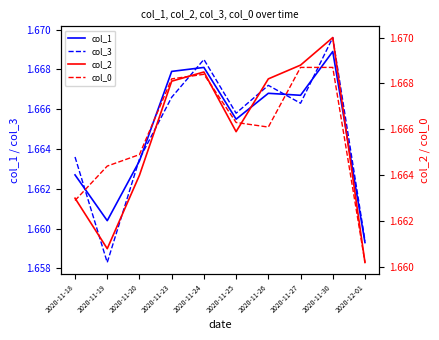

How many interior local valleys does the col_3 series have?

3